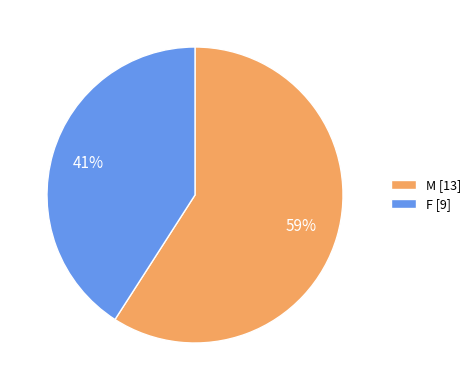

What is the majority slice?

M